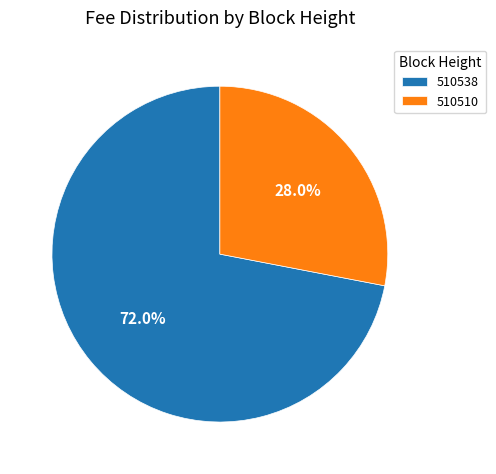

To the nearest percent, what is the average slice percentage?

50%